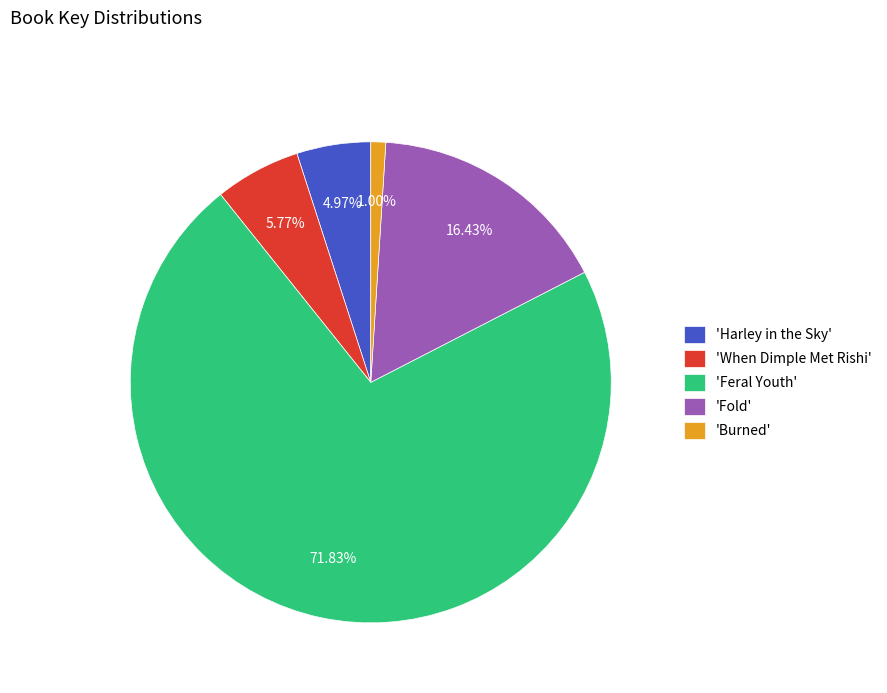

Which slice is the largest?

'Feral Youth'